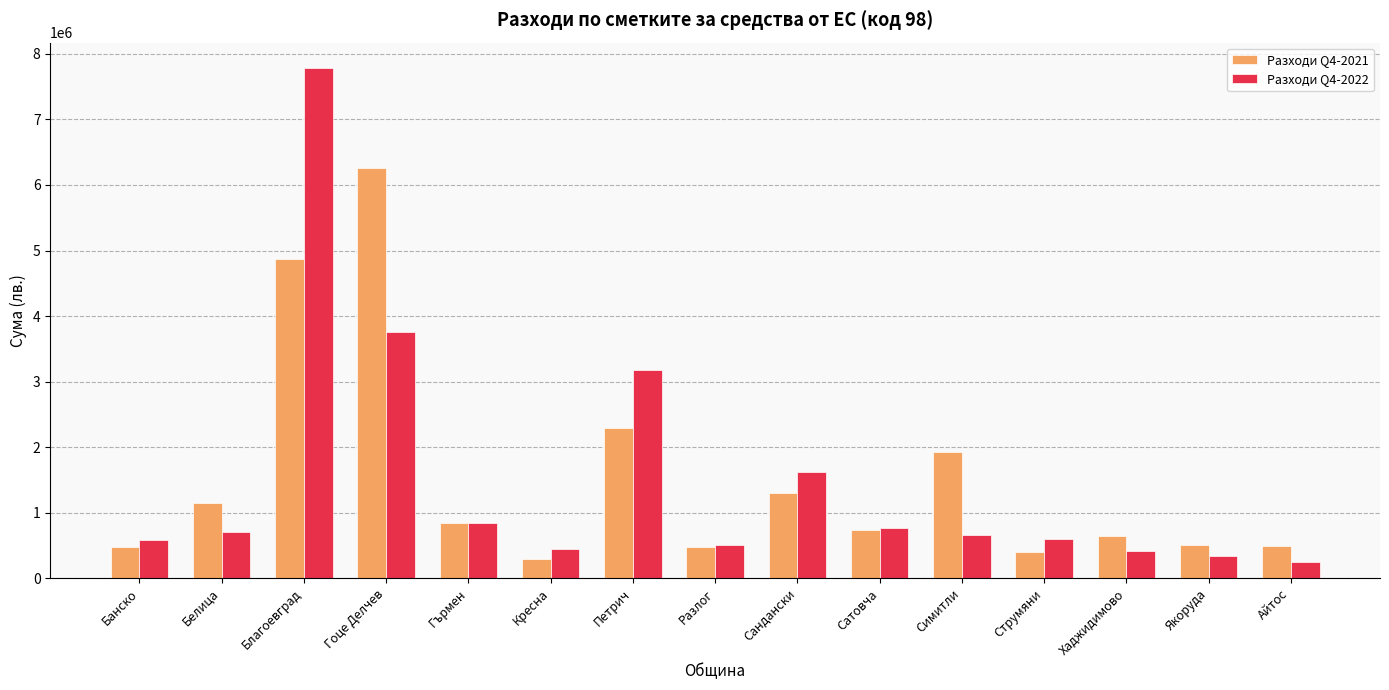

Which label corresponds to the largest value in the chart?

Благоевград